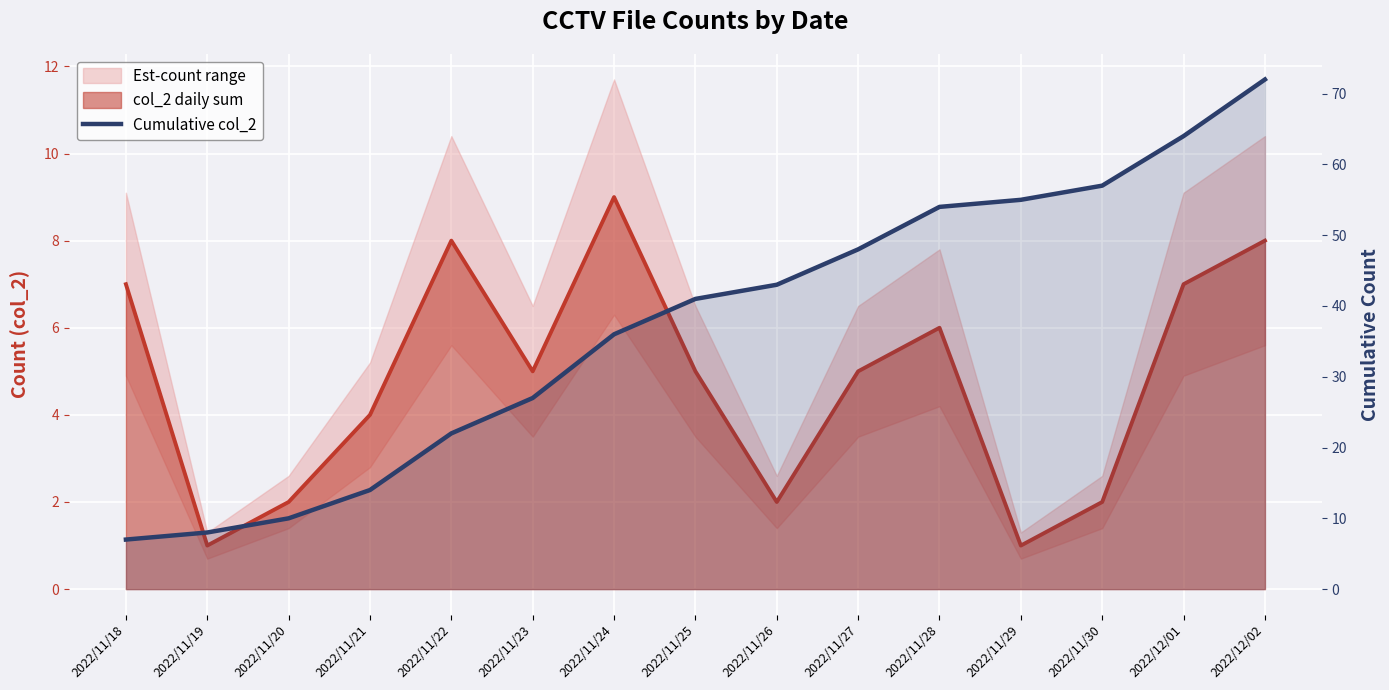

Rank the categories by value from highest to lowest.

2022/12/02, 2022/12/01, 2022/11/30, 2022/11/29, 2022/11/28, 2022/11/27, 2022/11/26, 2022/11/25, 2022/11/24, 2022/11/23, 2022/11/22, 2022/11/21, 2022/11/20, 2022/11/19, 2022/11/18